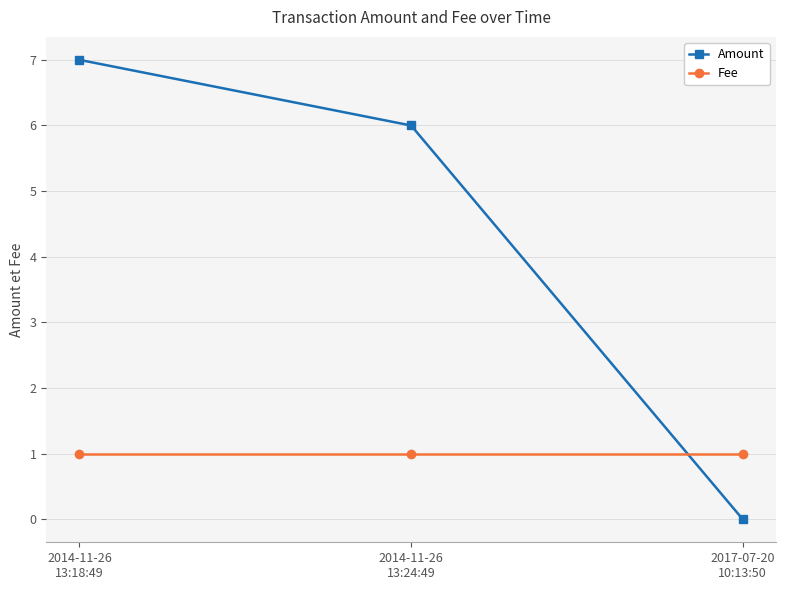

List the series in order of their peak value, highest first.

Amount, Fee